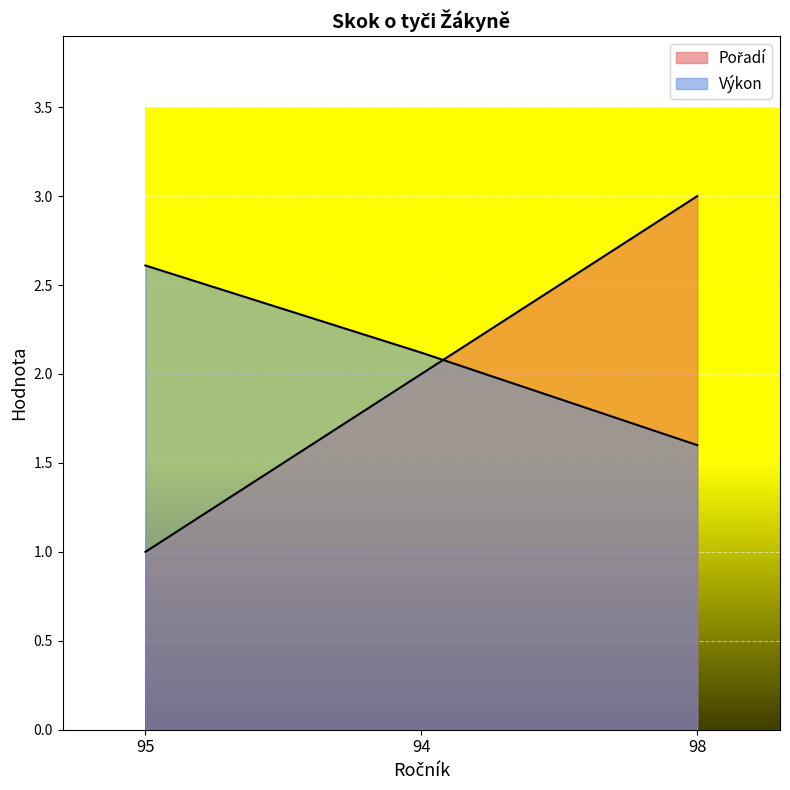

What is the approximate value of Pořadí at 95?

1.0